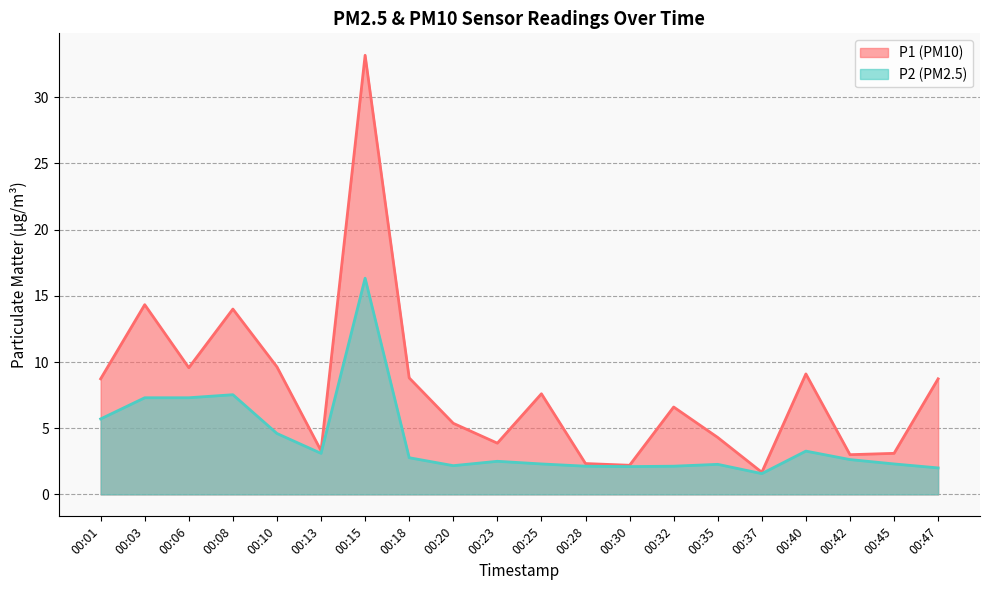

Does the chart display data point markers on the line(s)?

No